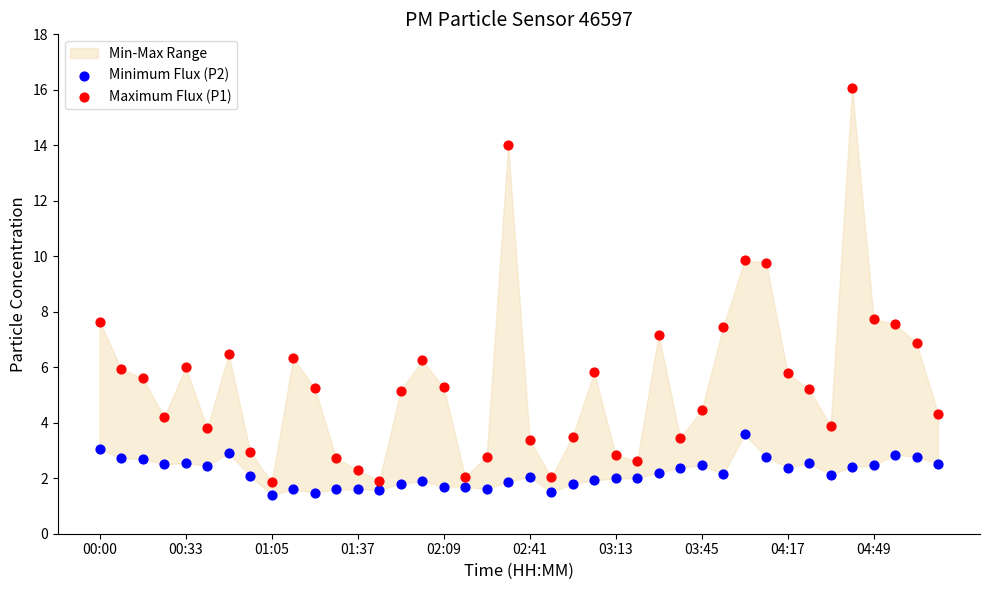

Which series reaches the maximum Y coordinate?

Maximum Flux (P1)